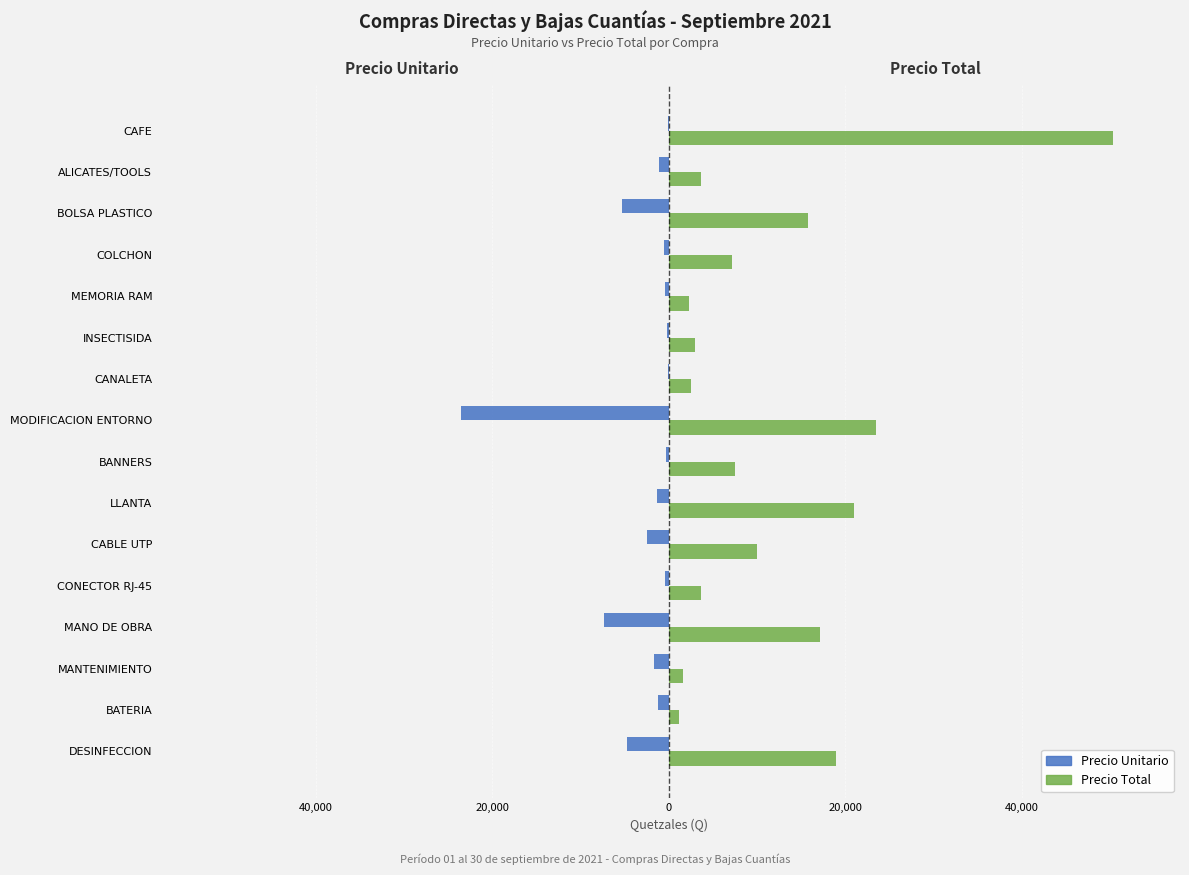

What are all the series names shown in the legend?

Precio Unitario, Precio Total